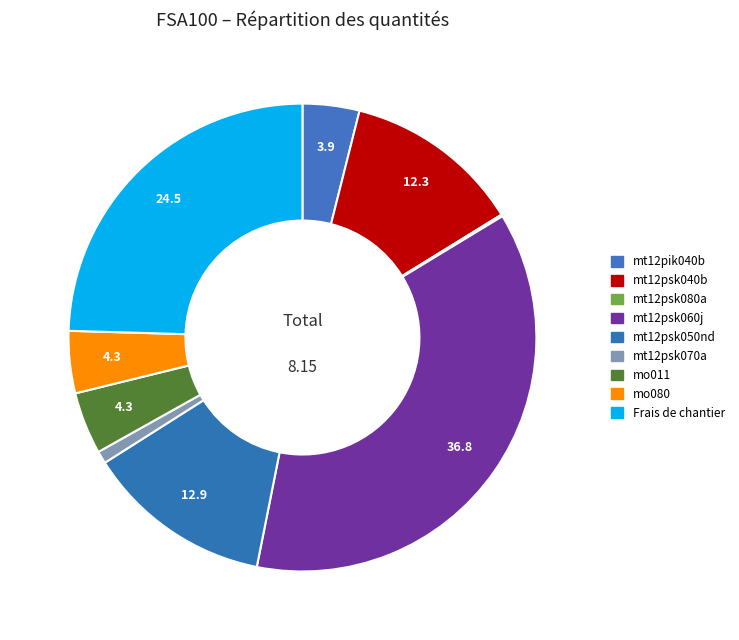

To the nearest percent, what is the difference between the mt12psk060j and mo011 slice percentages?

33%